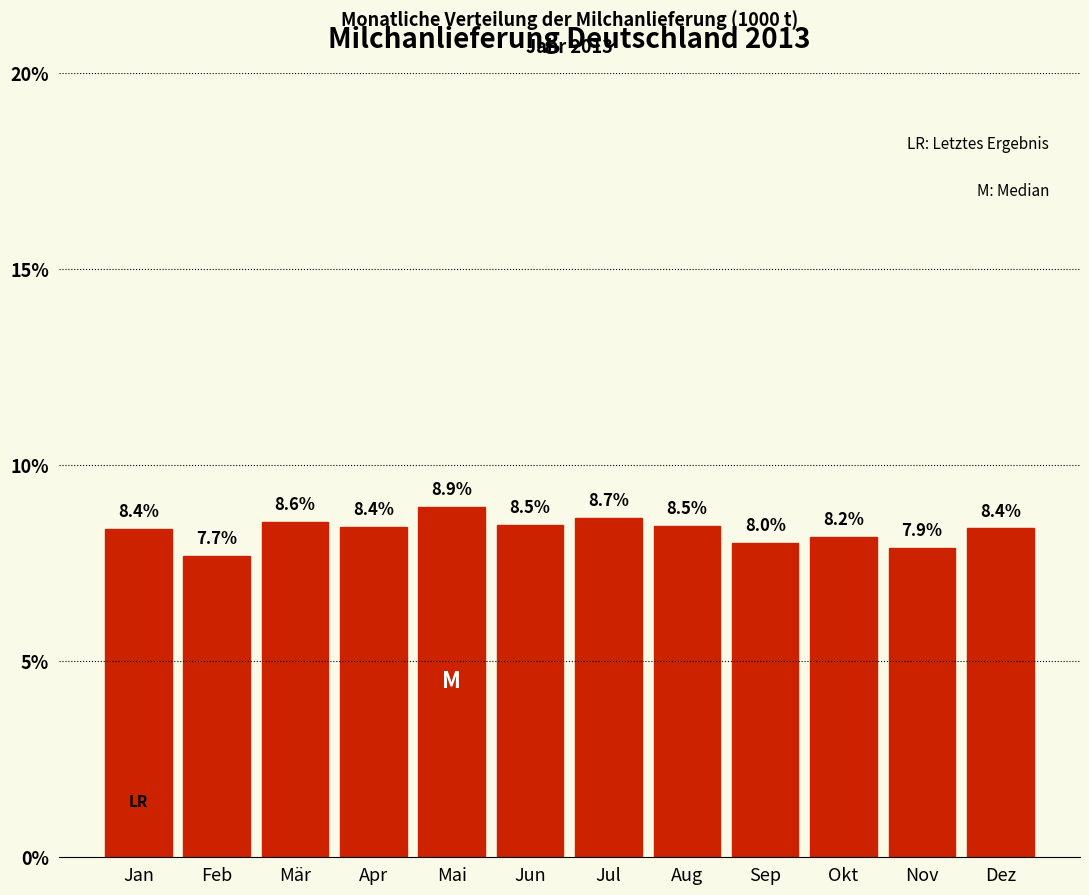

Reading left to right, list all the values displayed in this chart.

Jan=8.4	Feb=7.7	Mär=8.6	Apr=8.4	Mai=8.9	Jun=8.5	Jul=8.7	Aug=8.5	Sep=8.0	Okt=8.2	Nov=7.9	Dez=8.4